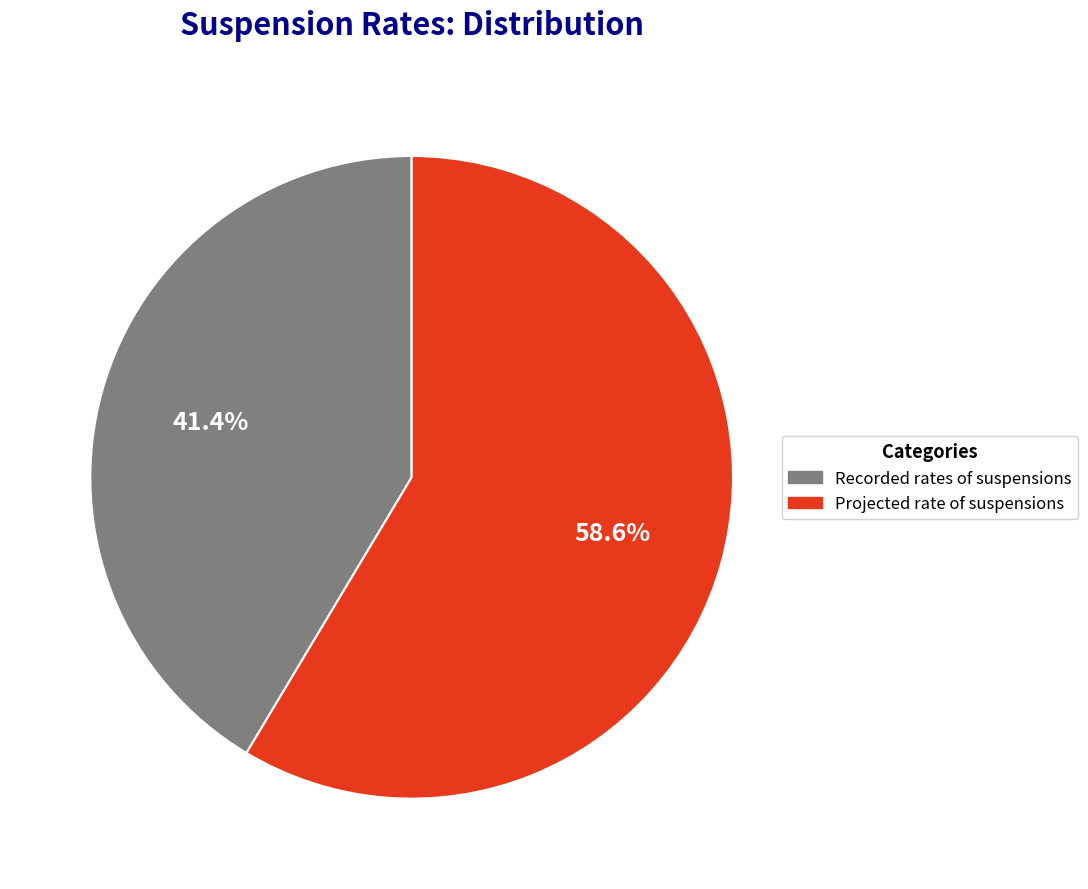

Approximately how many times larger is the value at Projected rate of suspensions compared to Recorded rates of suspensions?

1.4